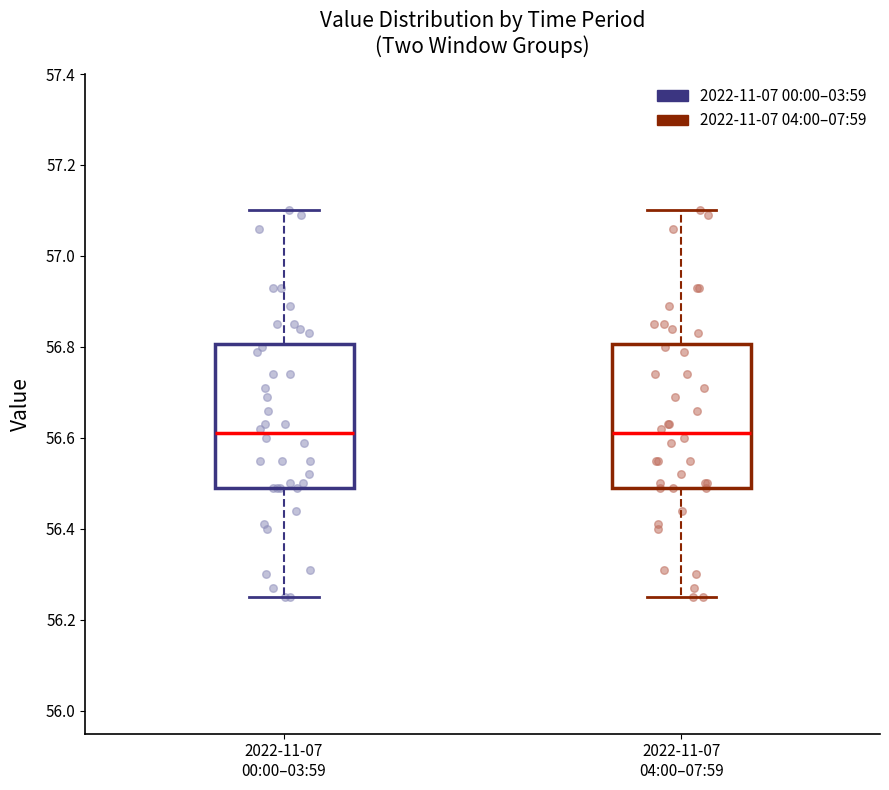

Reading left to right, transcribe this box plot: for each box, give where its median line is, the range the box spans, and where its two whiskers end, as read against the y-axis. The values are not printed on the chart, so give them approximately, as read against the axis.

2022-11-07 00:00–03:59: median 56.62, box 56.50 to 56.80, whiskers 56.26 to 57.10
2022-11-07 04:00–07:59: median 56.62, box 56.50 to 56.80, whiskers 56.26 to 57.10